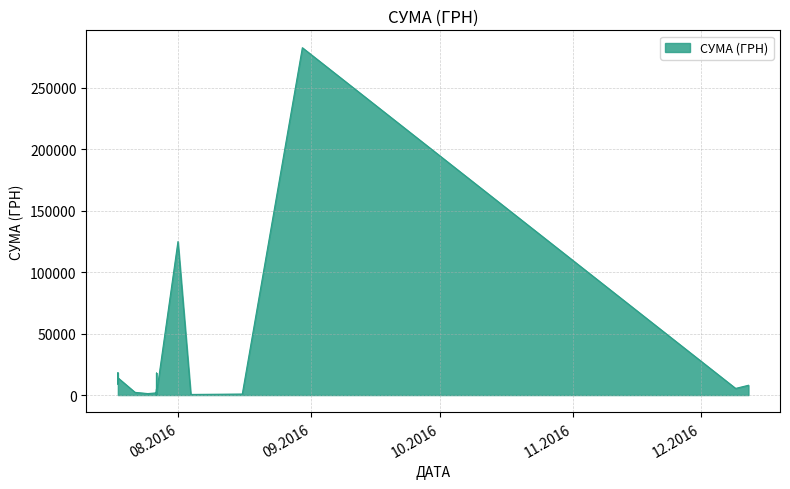

Does the chart have visible grid lines?

Yes